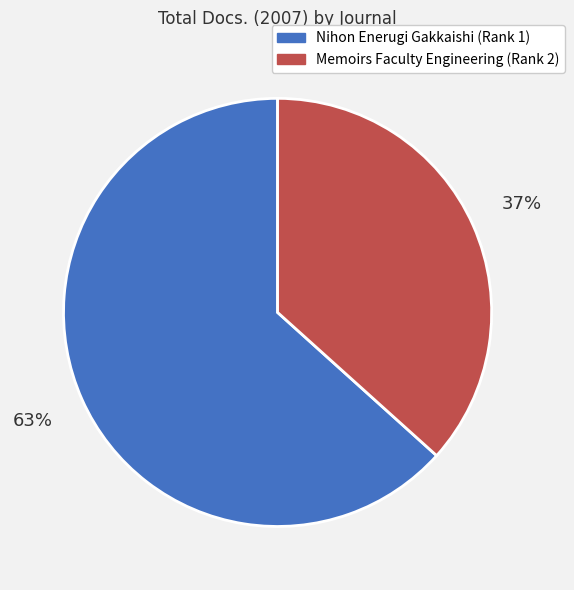

What is the ratio of the value at Memoirs Faculty Engineering (Rank 2) to the value at Nihon Enerugi Gakkaishi (Rank 1)?

0.6